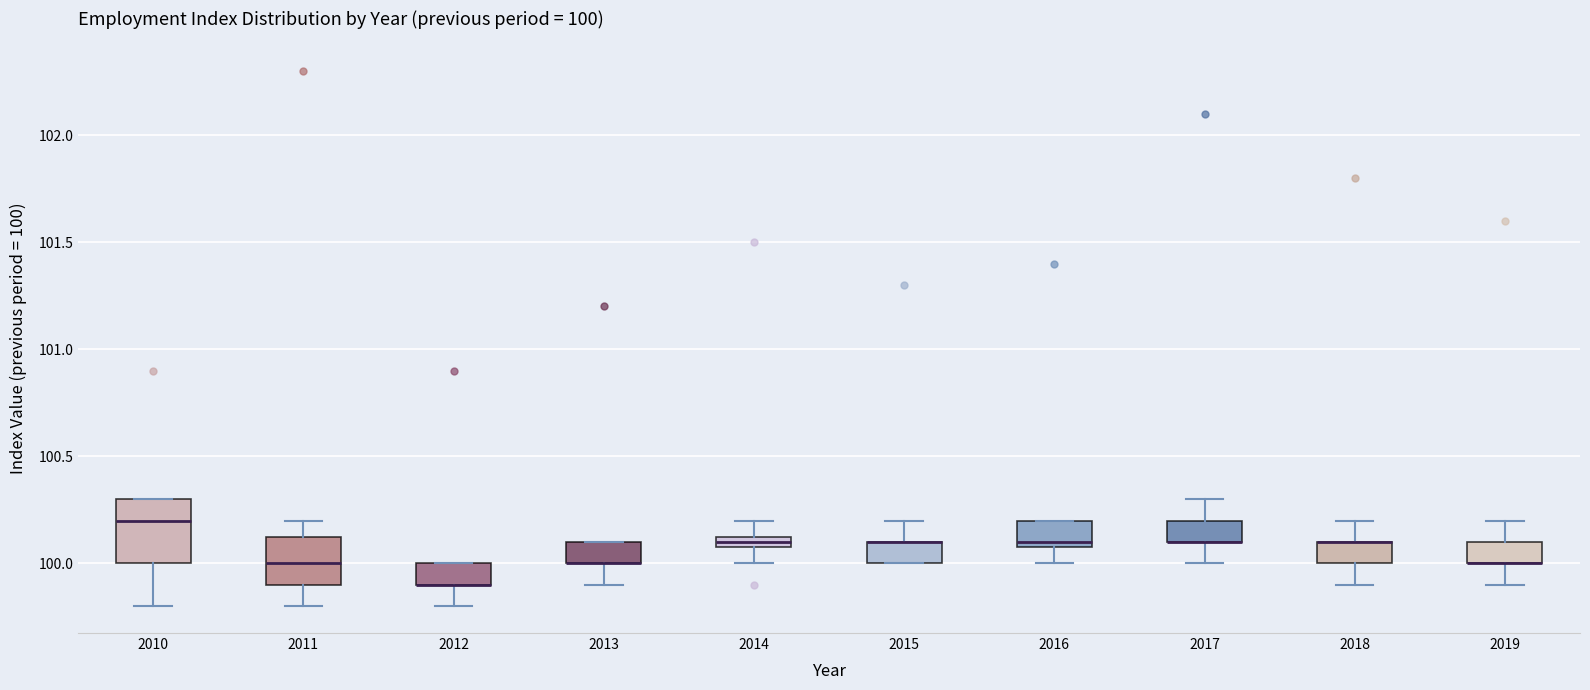

Which box is the tallest, from its lower edge to its upper edge?

2010